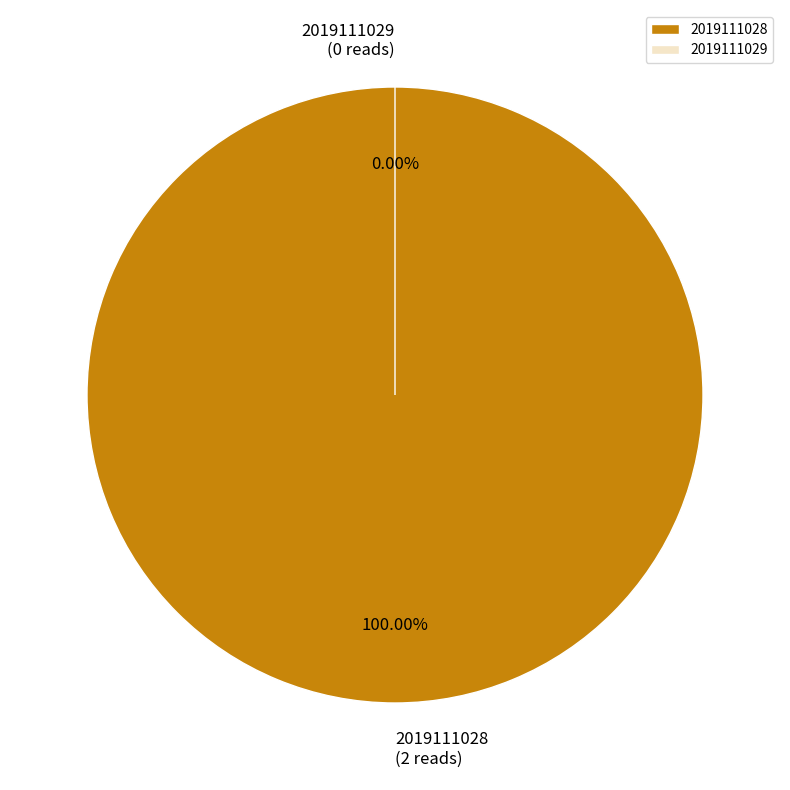

How many segments does this pie chart have?

2